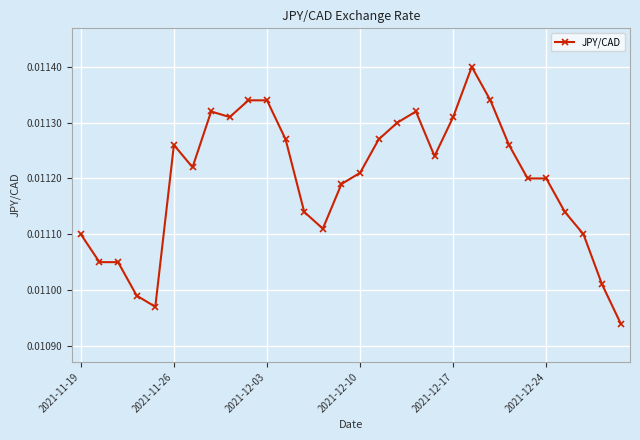

Does the chart have visible grid lines?

Yes